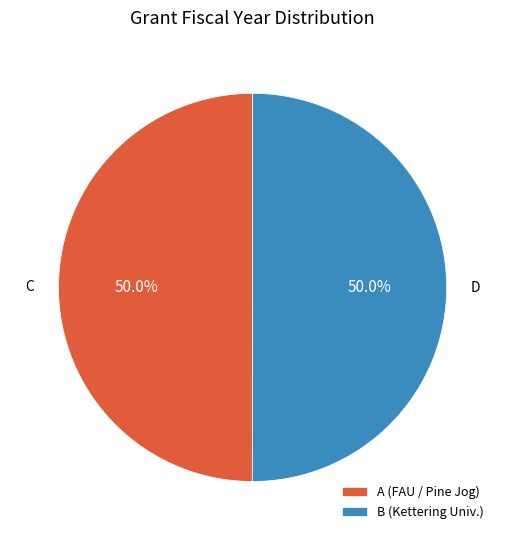

What portion of the pie excludes B (Kettering Univ.)?

50.0%